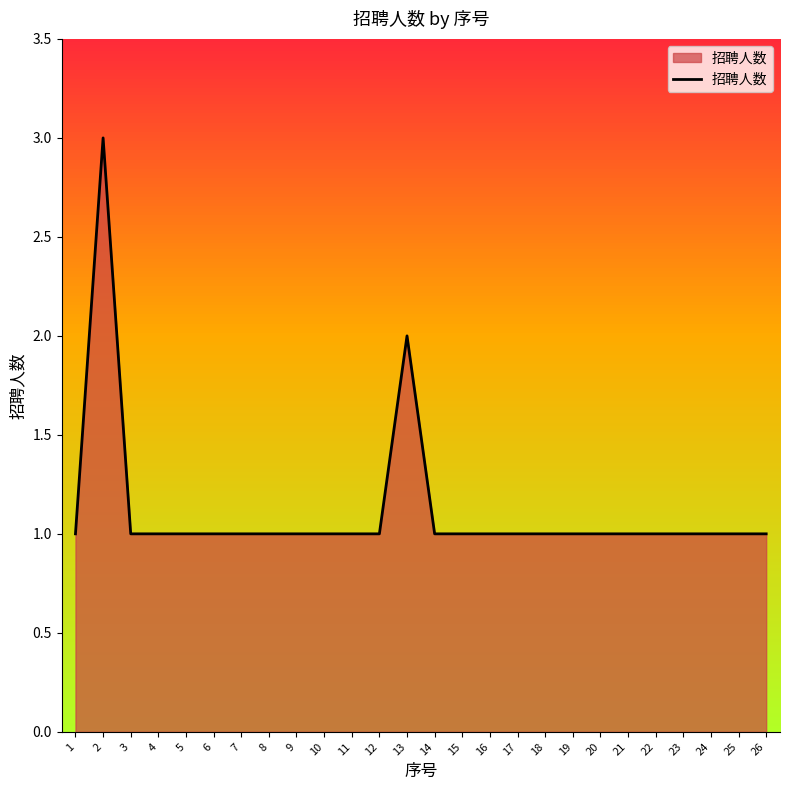

Count the values in the range 1 to 2.

25